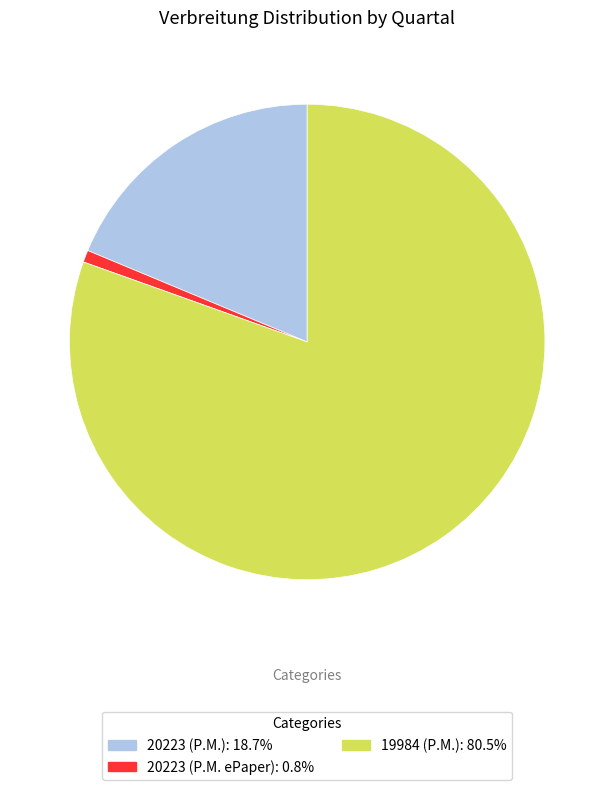

Rank the categories by value from lowest to highest.

20223 (P.M. ePaper), 20223 (P.M.), 19984 (P.M.)